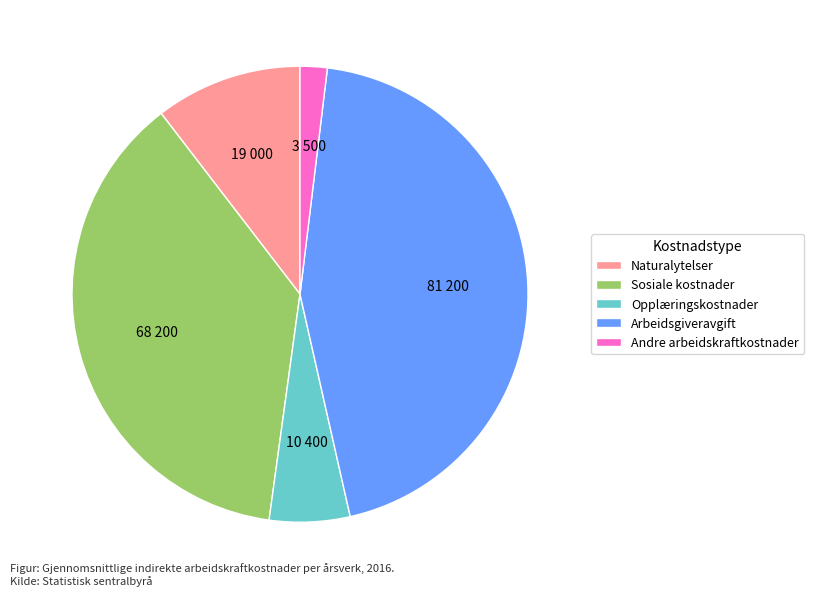

Is the sum of Sosiale kostnader and Andre arbeidskraftkostnader greater than half?

No